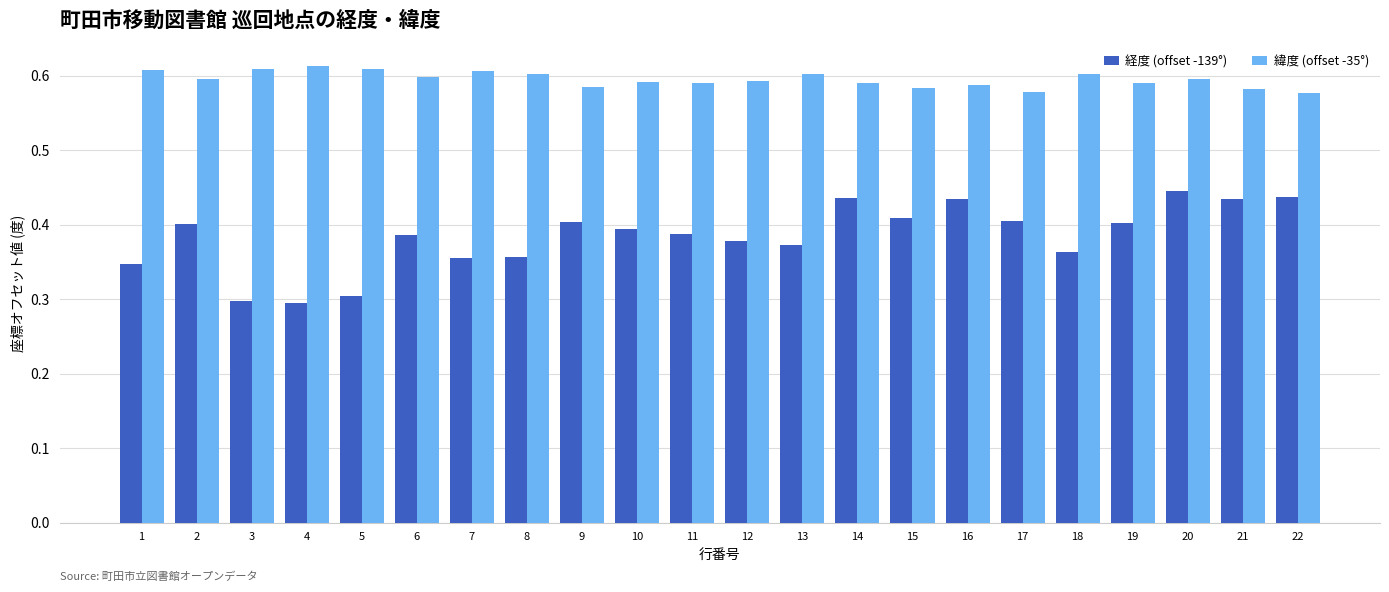

What is the difference between the highest and lowest values at 18?

0.2